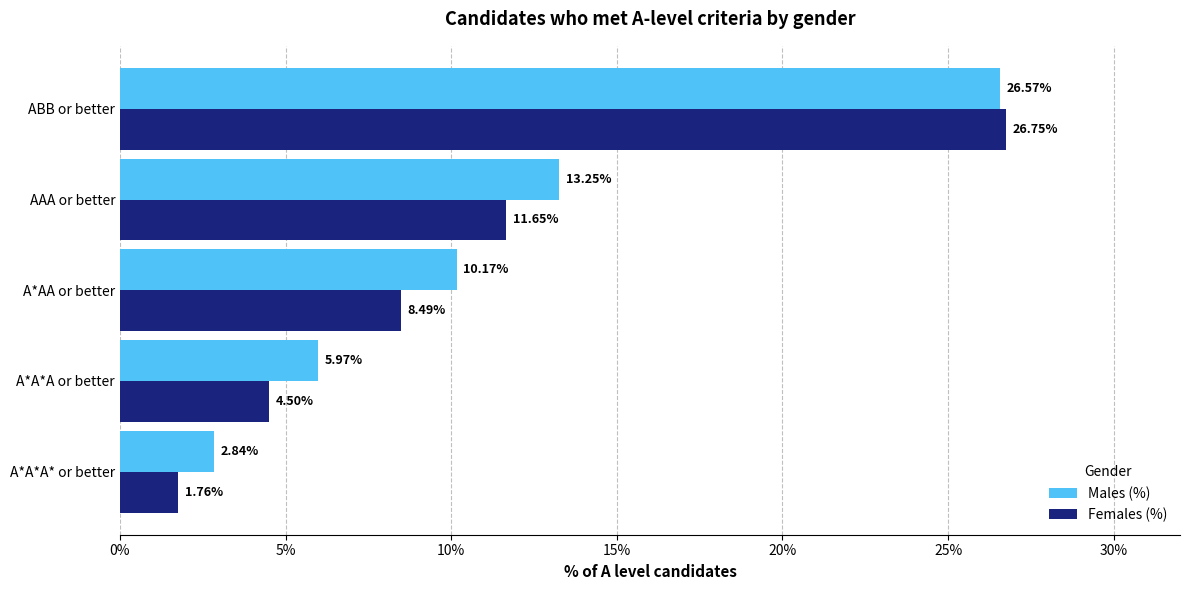

What is the average value of the Males (%) series?

11.8